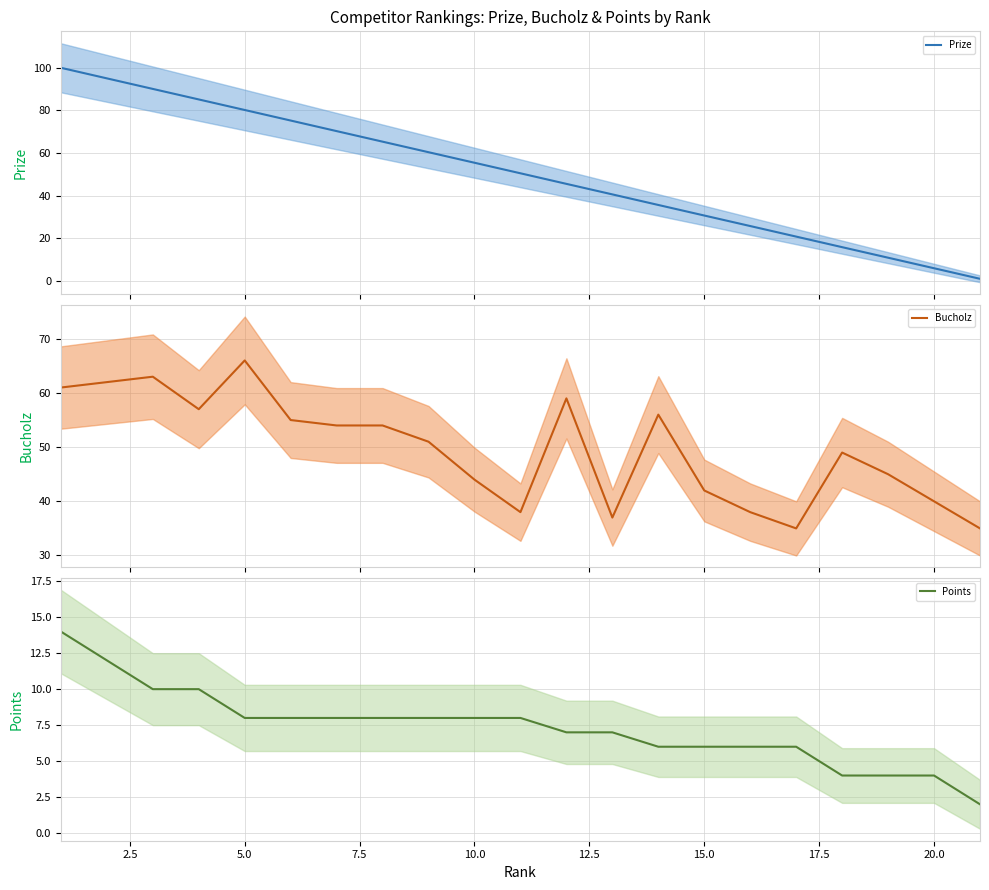

True or false: Points has a value of 4 at 20.0.

True